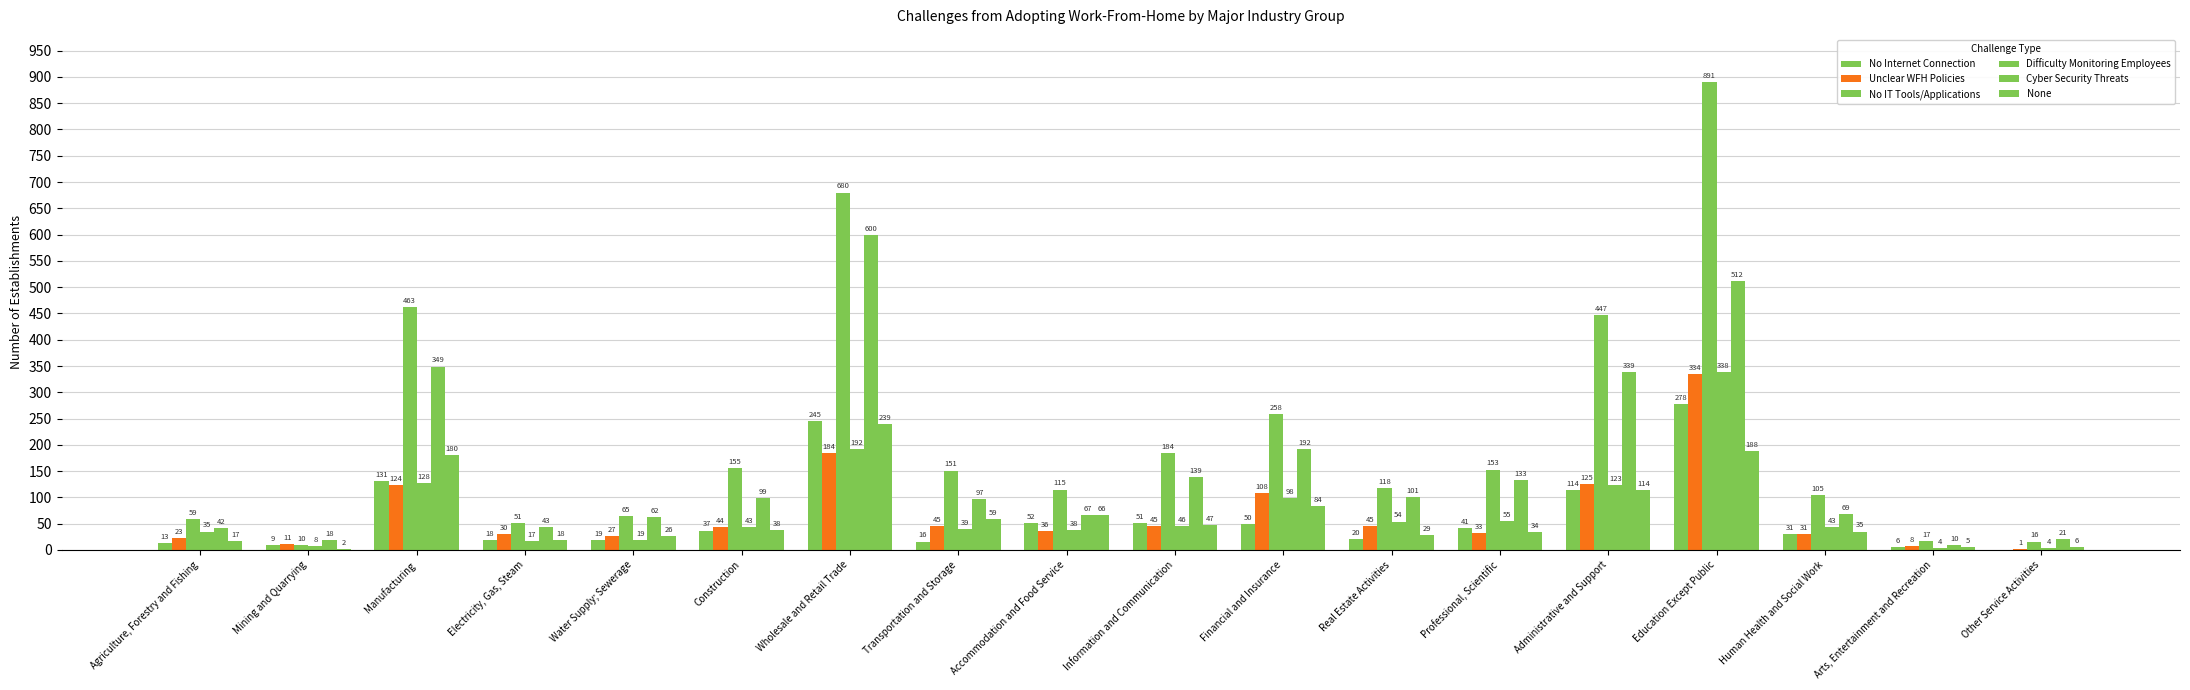

How many groups of bars are there?

18